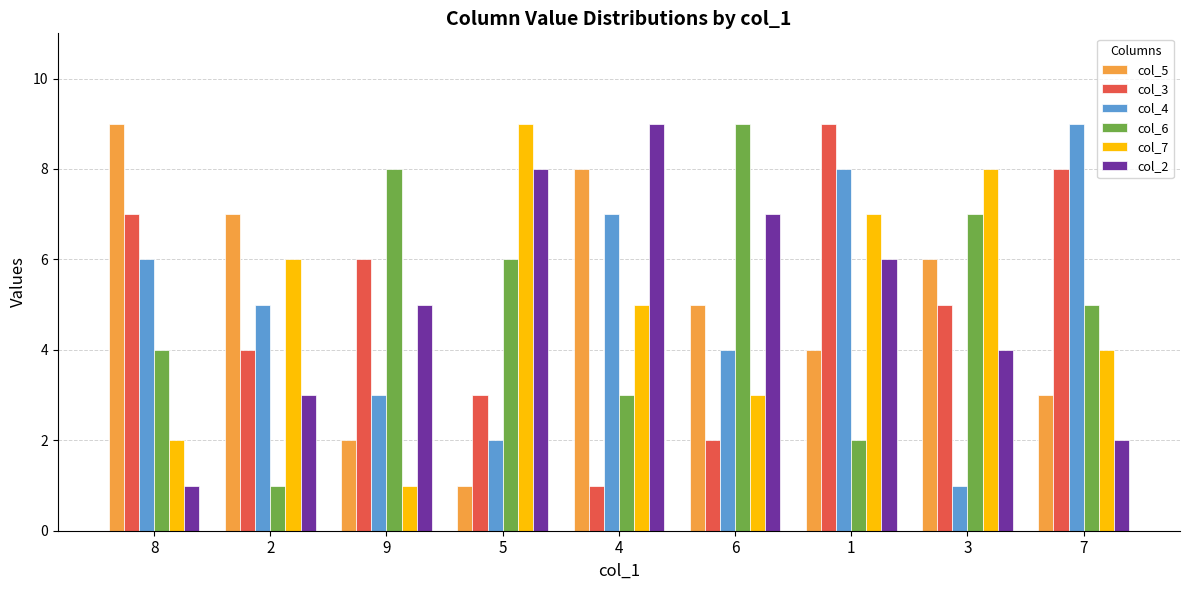

The value of col_6 at 9 is 11. True or false?

False